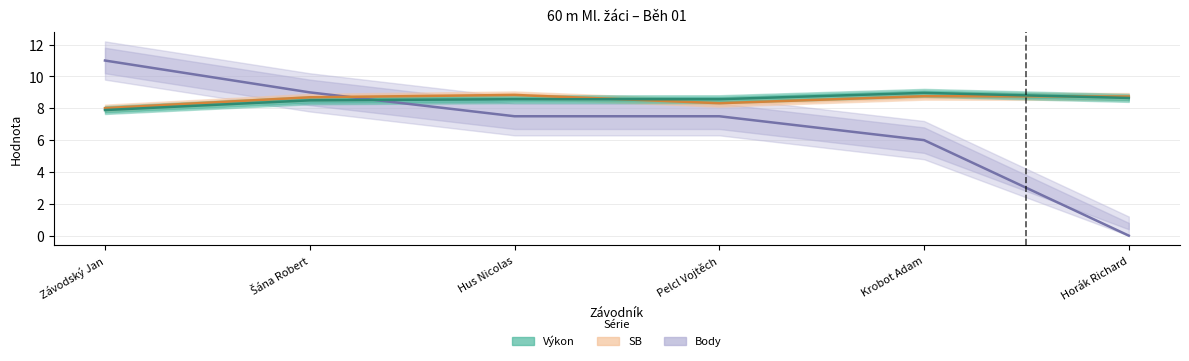

What position from the right is Pelcl Vojtěch?

3